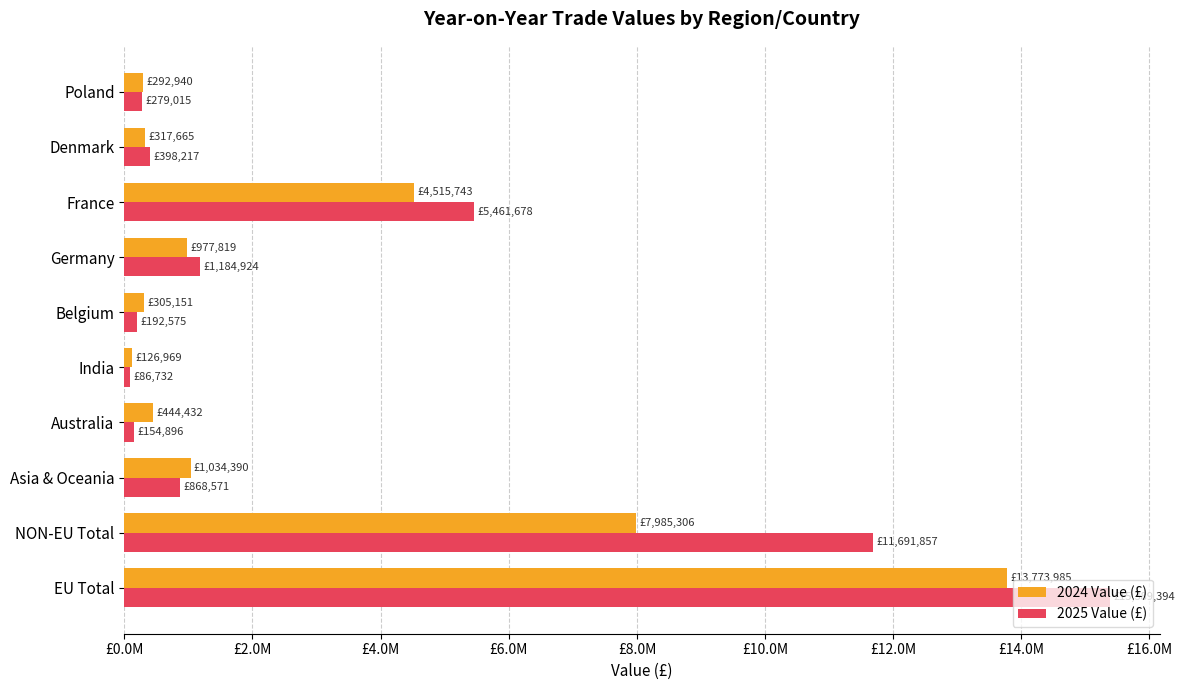

What are all the series names shown in the legend?

2024 Value (£), 2025 Value (£)